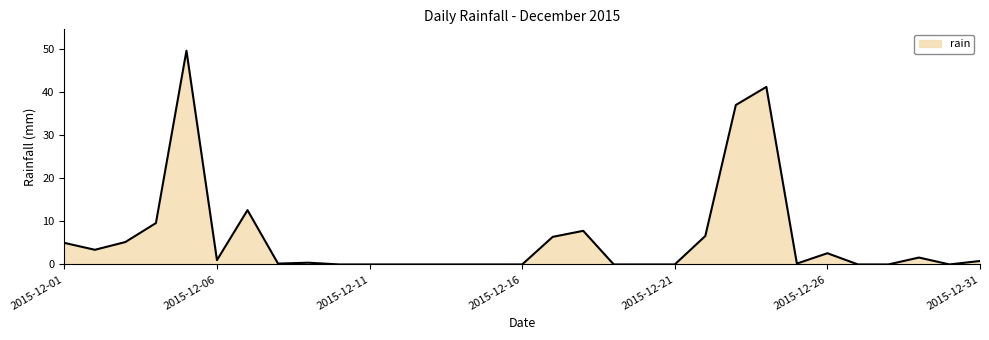

What is the average value?

6.2